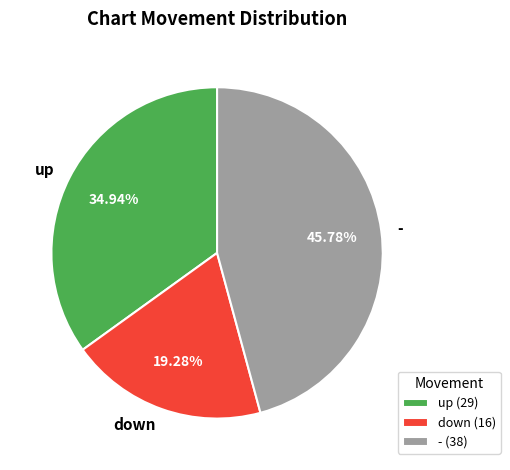

To the nearest percent, what percentage of the pie is down?

19%